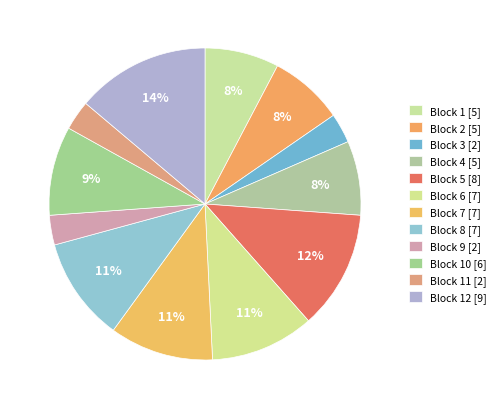

Rank the categories by value from highest to lowest.

12, 5, 6, 7, 8, 10, 1, 2, 4, 3, 9, 11